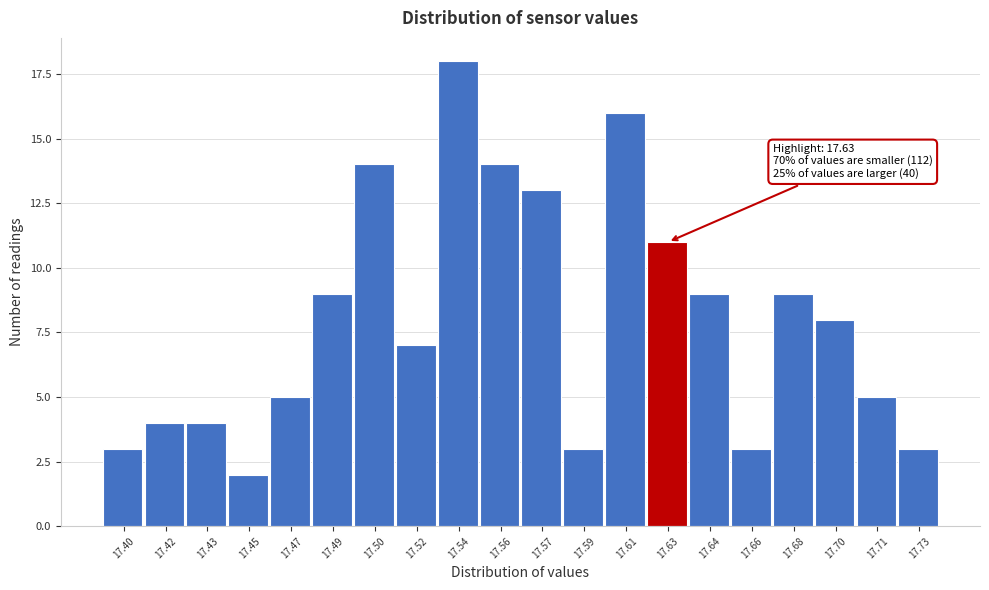

Reading right to left, extract all data points from this chart.

17.73=3	17.71=5	17.70=8	17.68=9	17.66=3	17.64=9	17.63=11	17.61=16	17.59=3	17.57=13	17.56=14	17.54=18	17.52=7	17.50=14	17.49=9	17.47=5	17.45=2	17.43=4	17.42=4	17.40=3